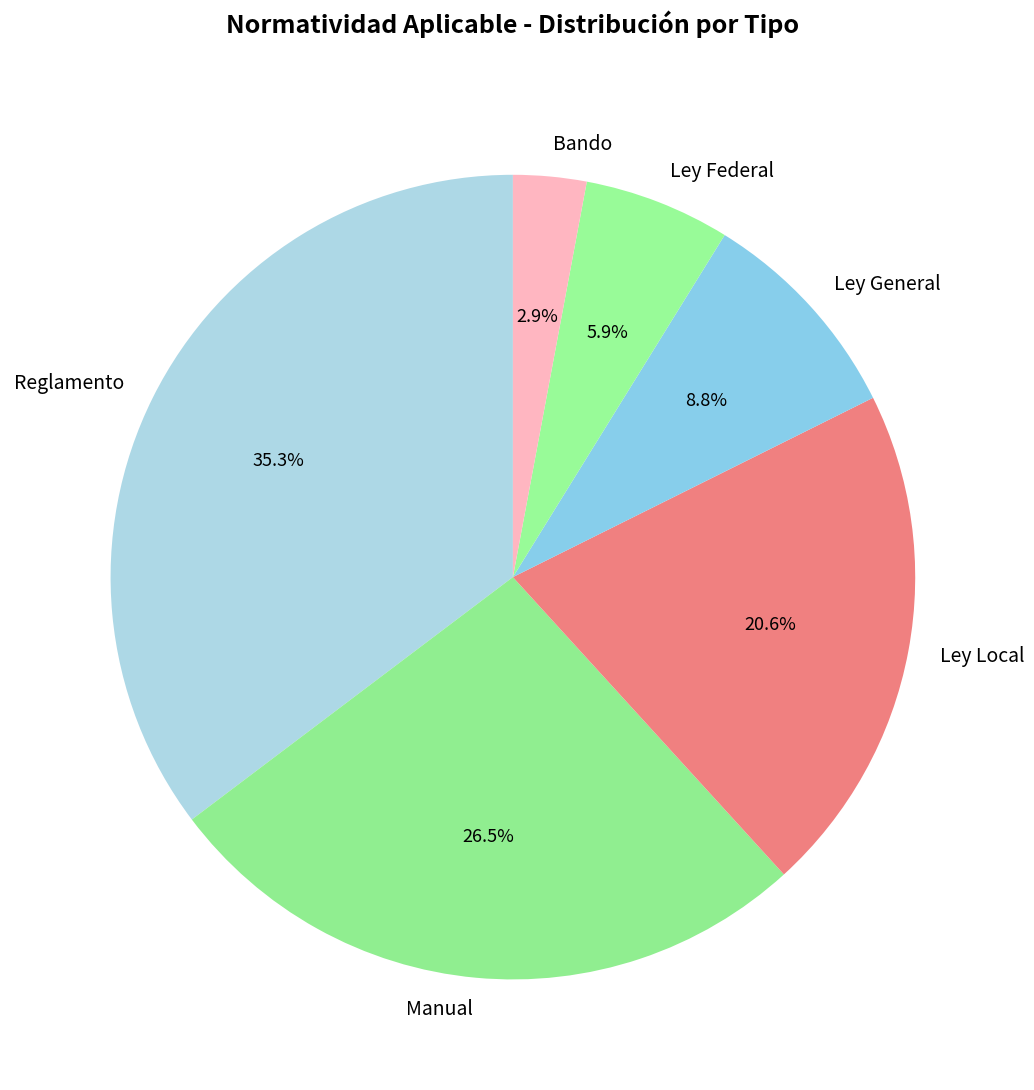

What is the smallest slice in the pie chart?

Bando